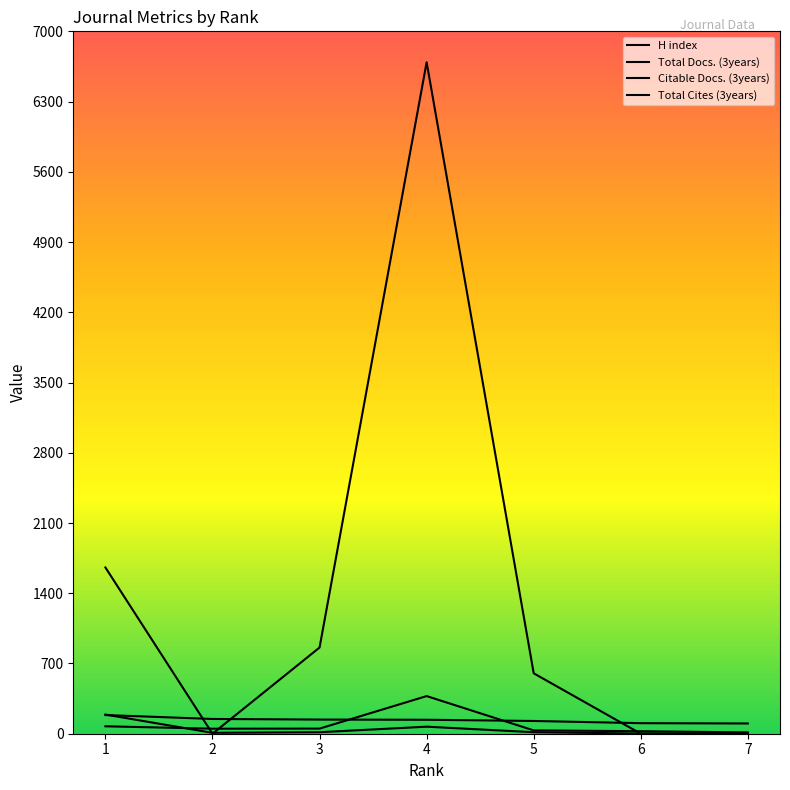

Count the number of categories in the chart.

7